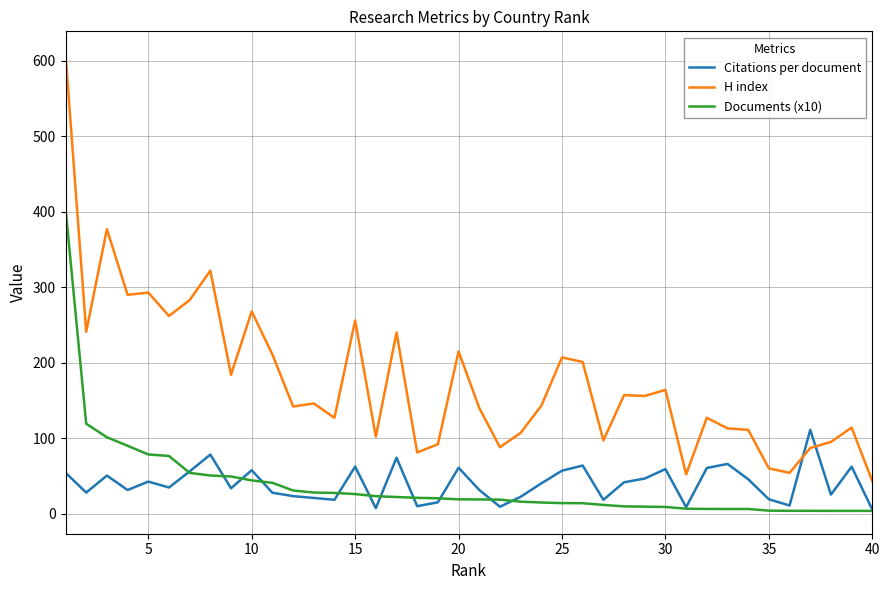

Rank the series by their maximum value, from lowest to highest.

Citations per document, Documents (x10), H index